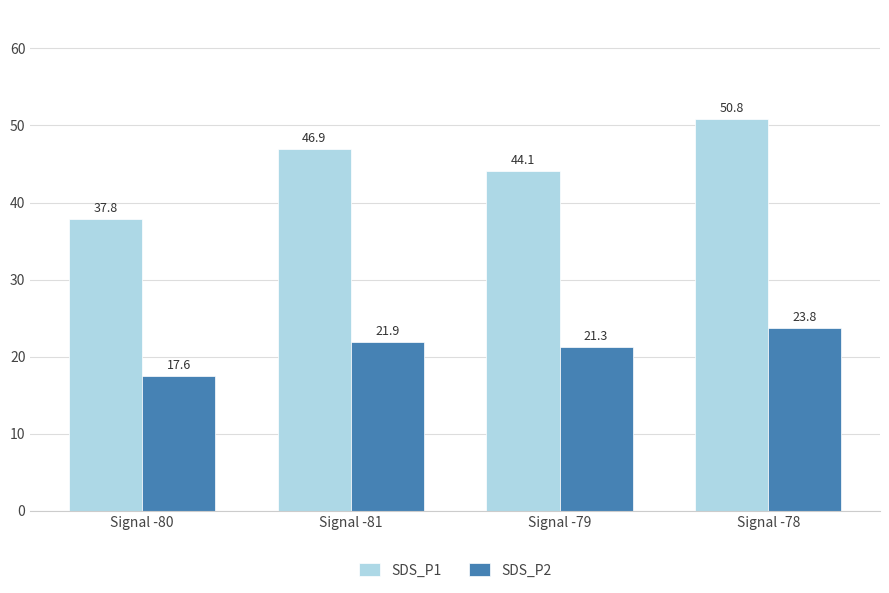

Which category has the highest value in the SDS_P1 series?

Signal -78